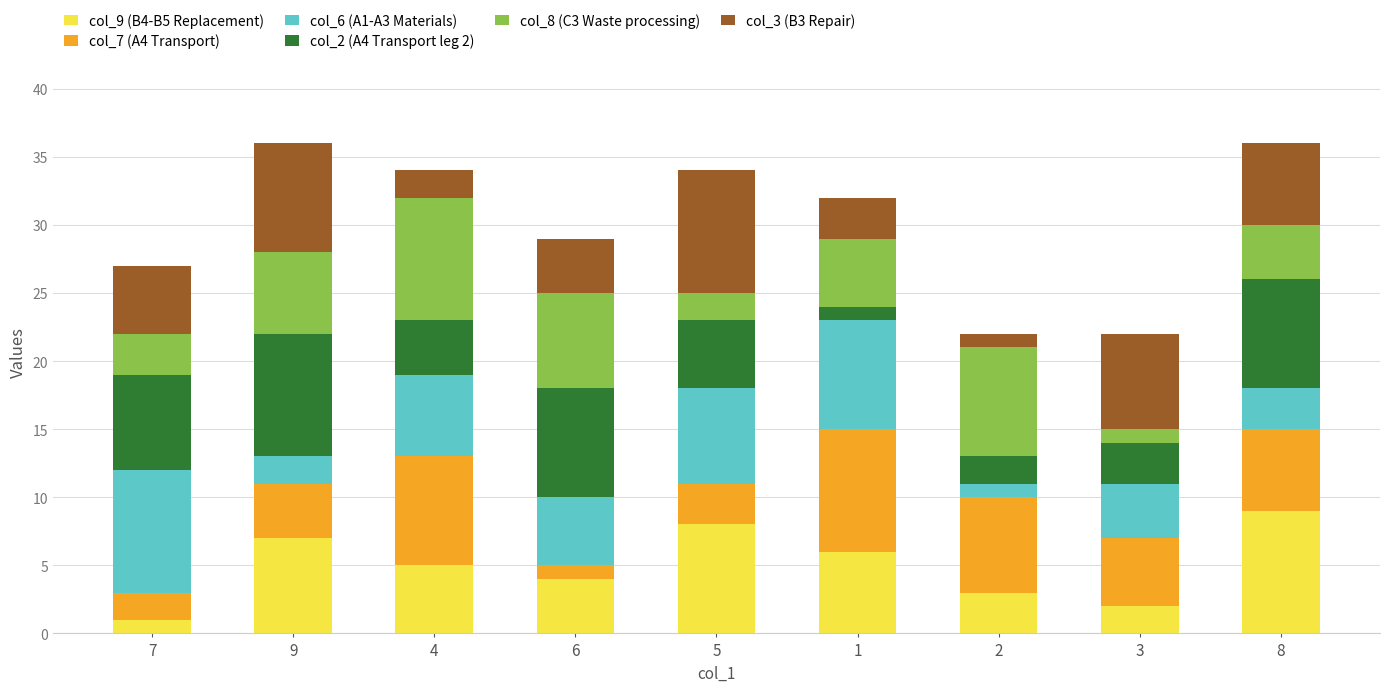

Is it true that col_9 (B4-B5 Replacement) equals 6 at 1?

True